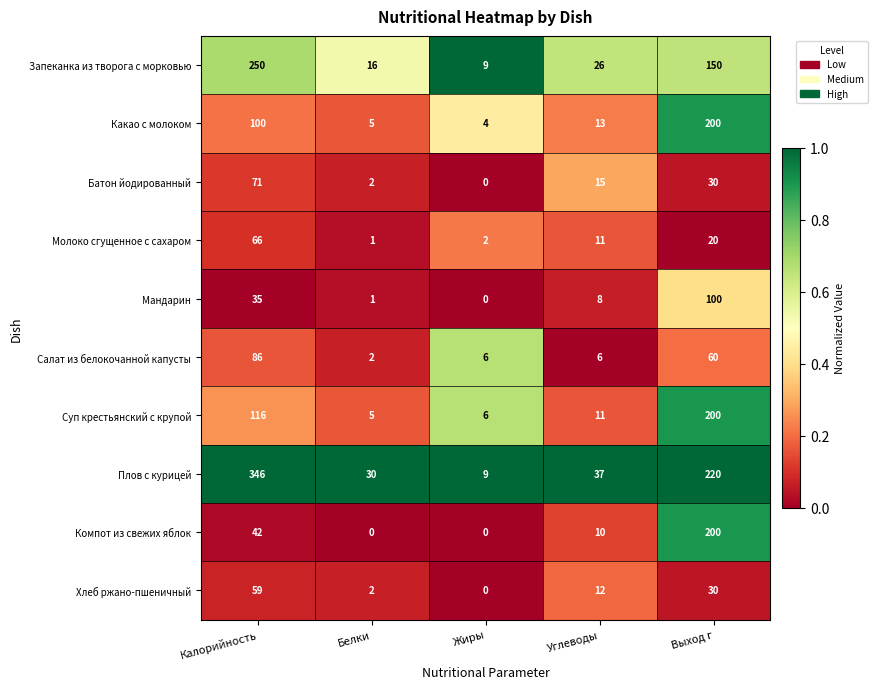

What is the total value across all series at Калорийность?

1171